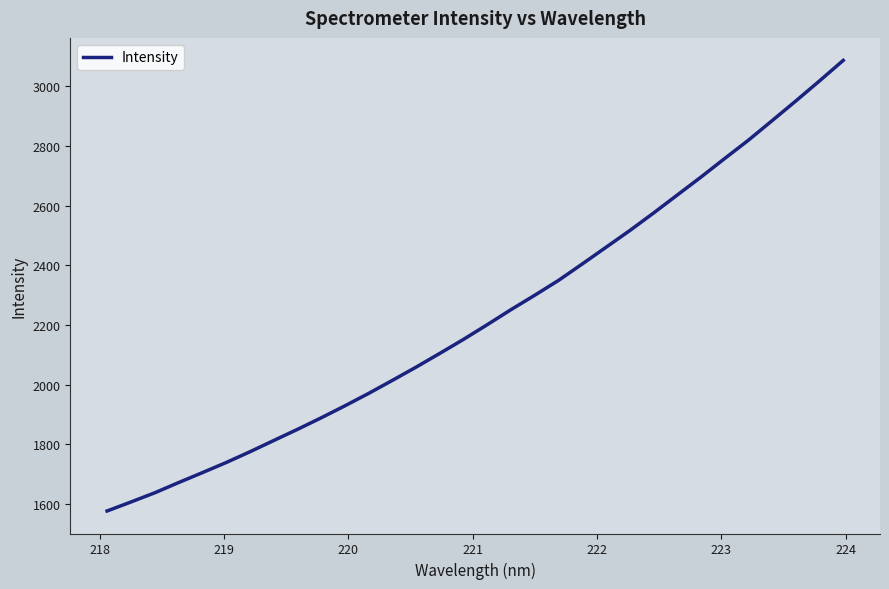

What is the difference between the maximum and minimum values?

1511.2